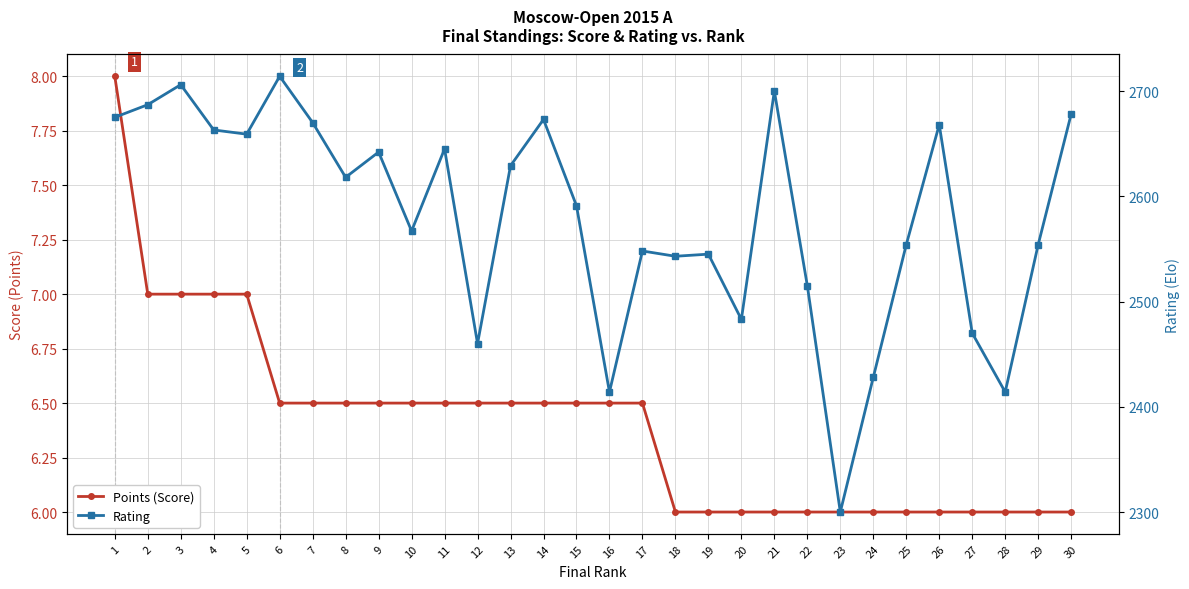

The value of Rating at 5 is 3800.5. True or false?

False